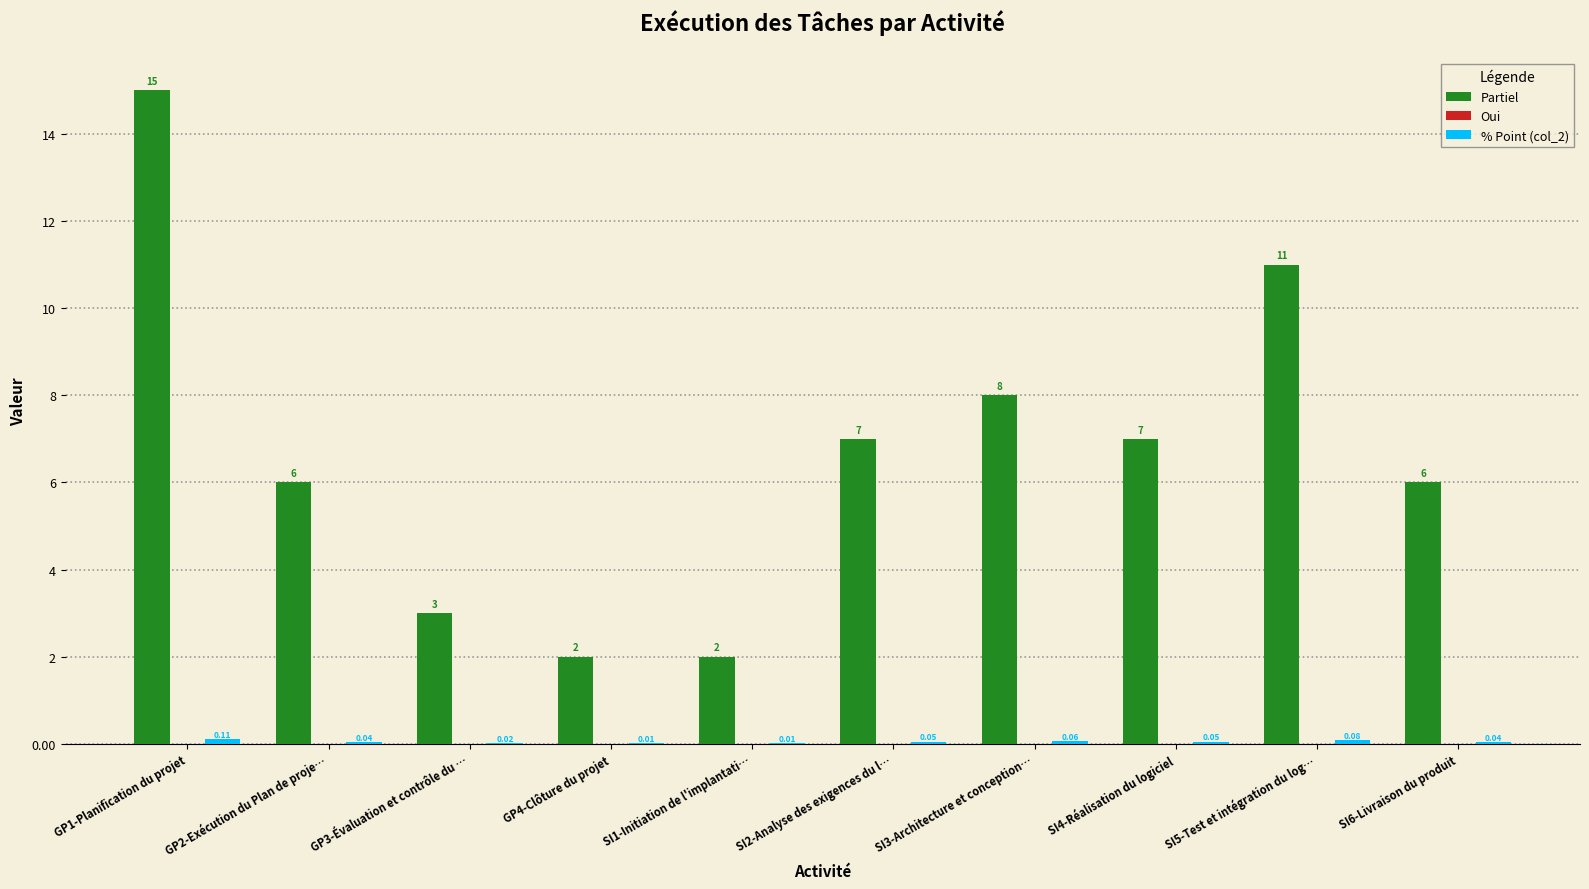

What is the total value across all series at SI6-Livraison du produit?

6.0